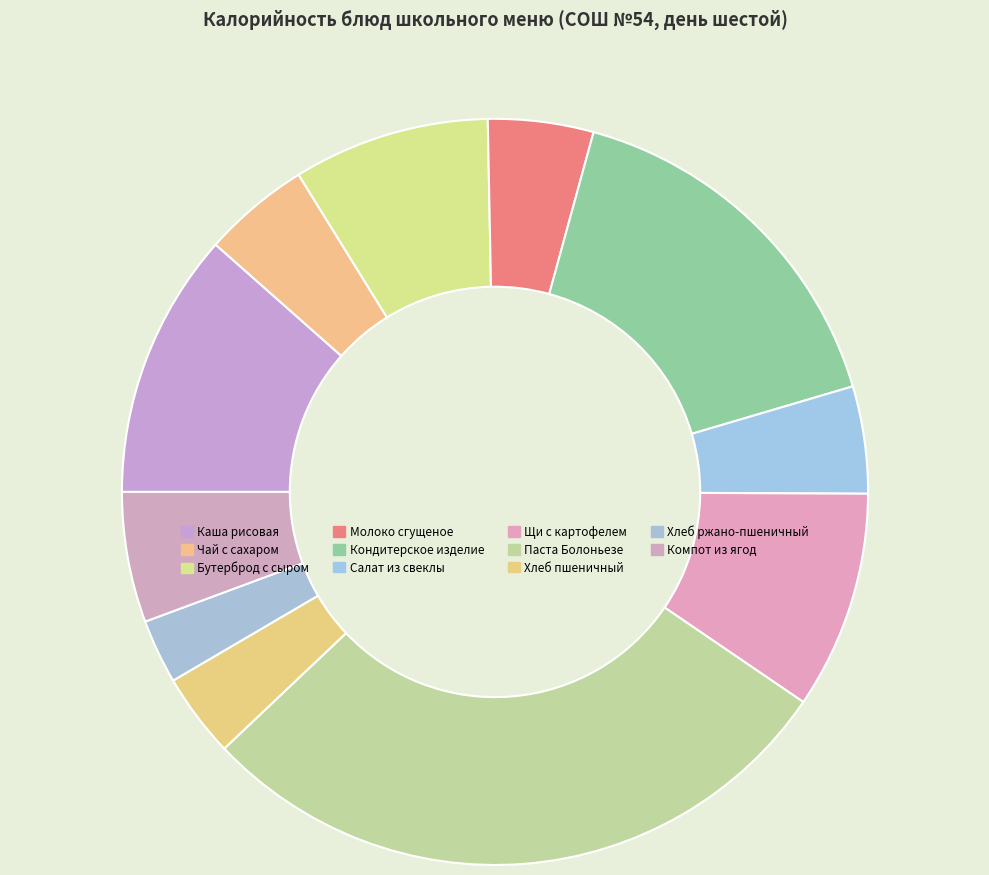

Count the number of slices in the pie.

11